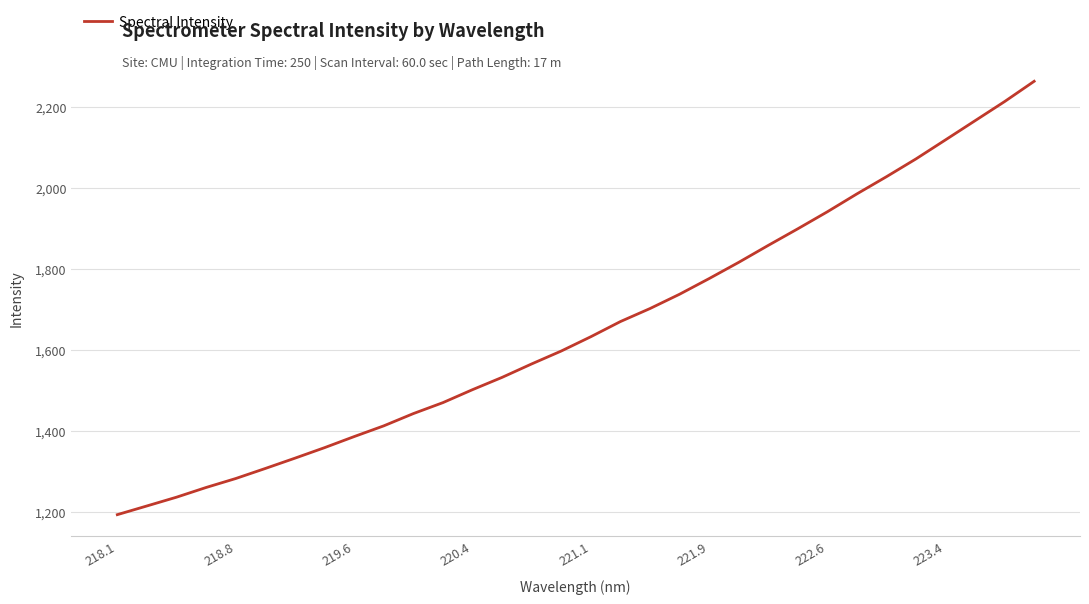

What is the smallest value displayed?

1193.6